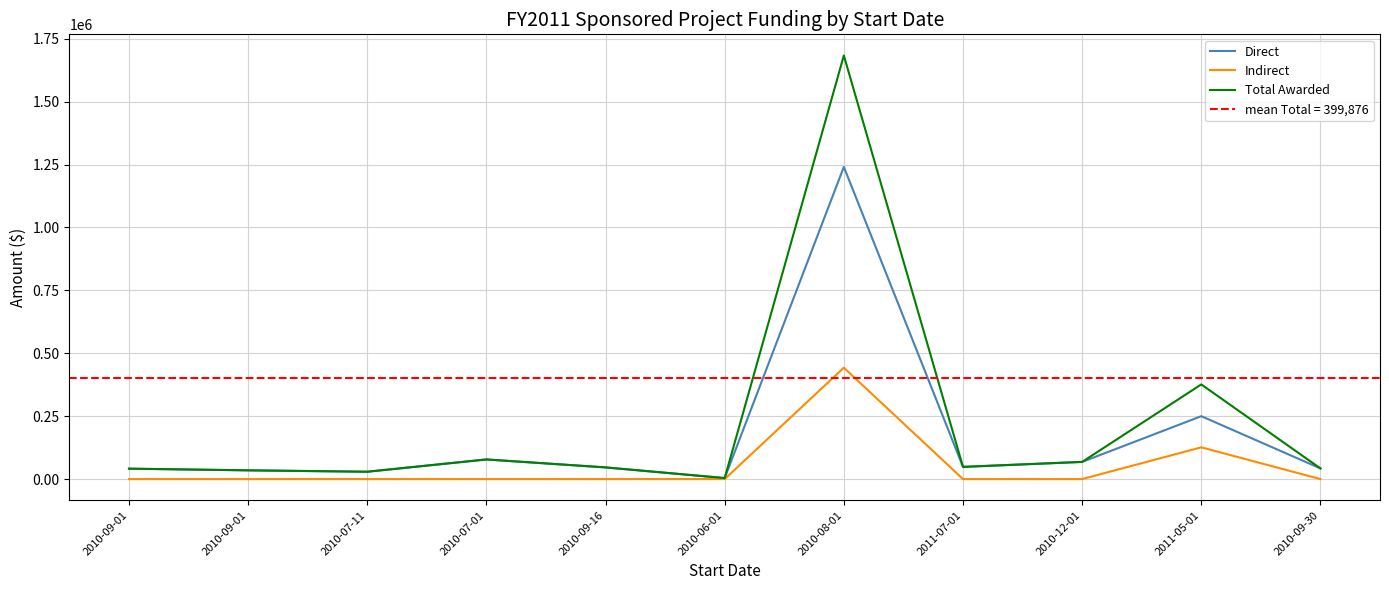

Where does the Total Awarded series first go above 46380?

2010-07-01